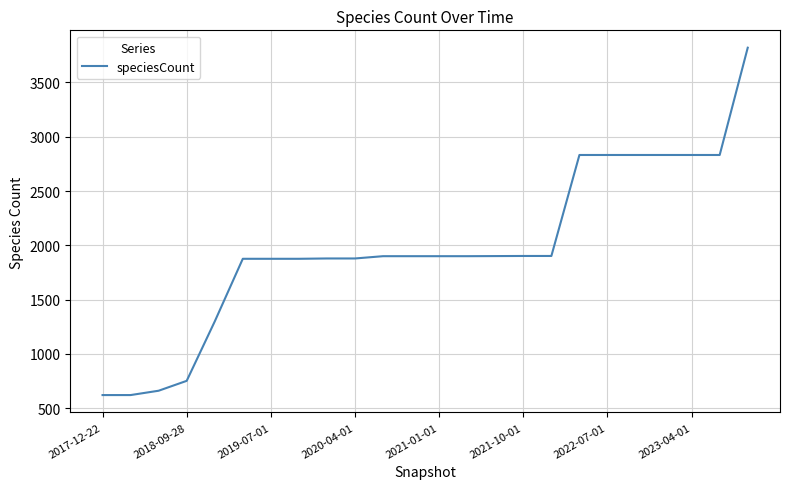

What is the difference between the maximum and minimum values?

3199